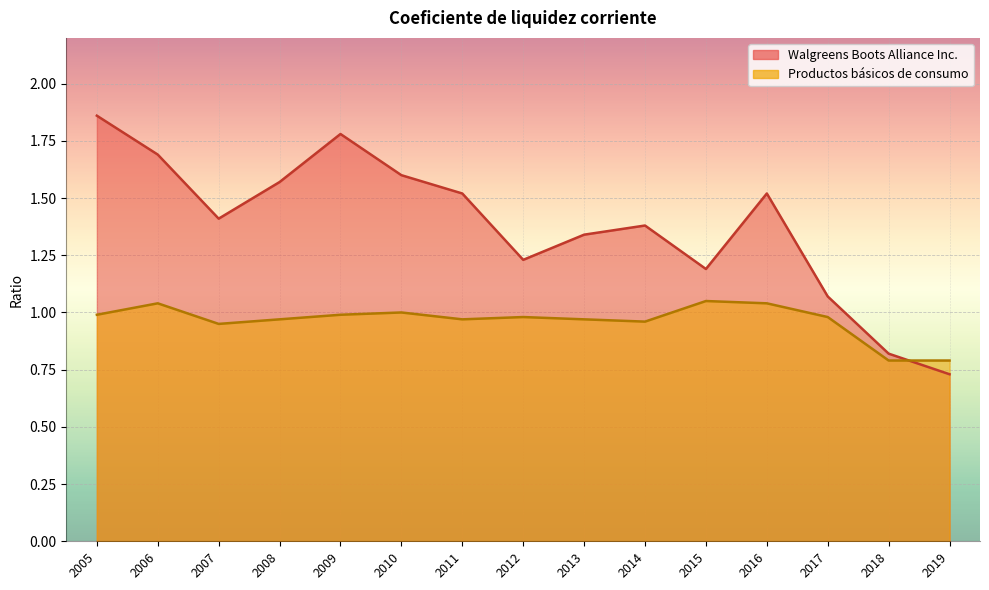

At how many categories does at least one series exceed 1?

13